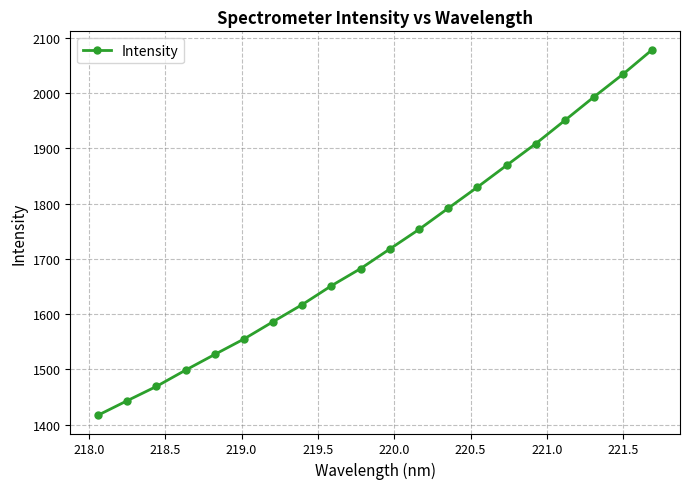

What is the average value?

1718.7